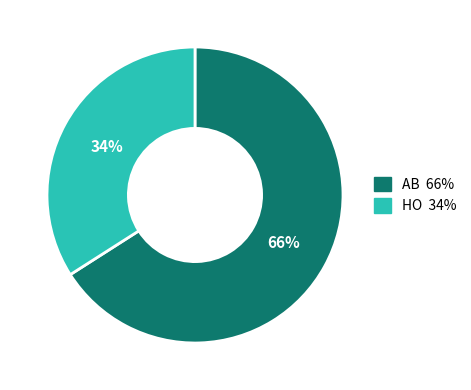

True or false: AB accounts for 53% of the total.

False